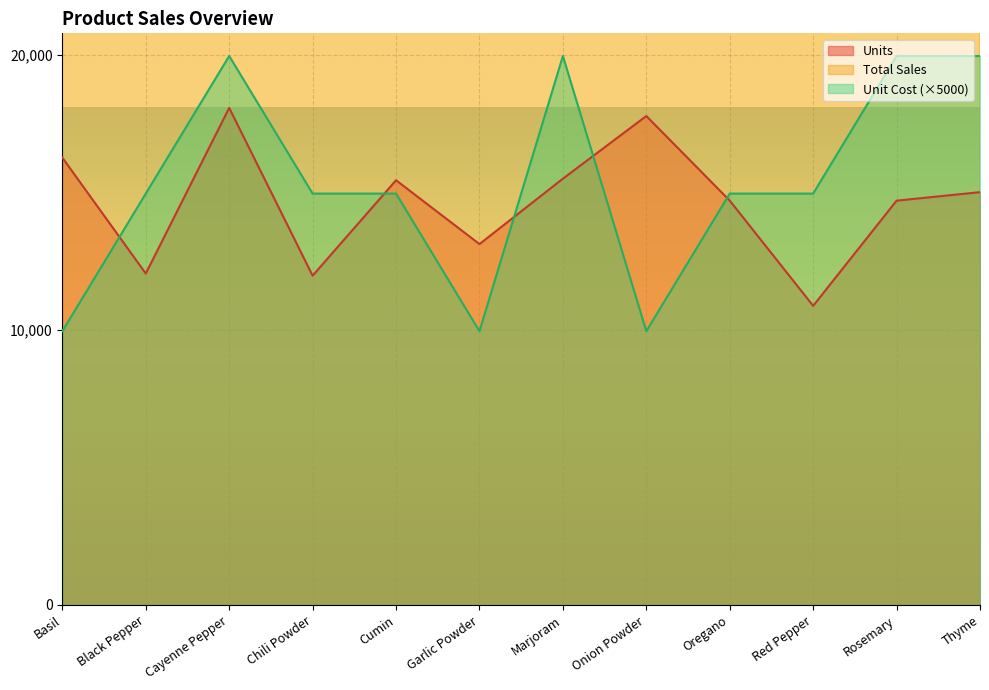

Where is the first local maximum for Units?

Cayenne Pepper